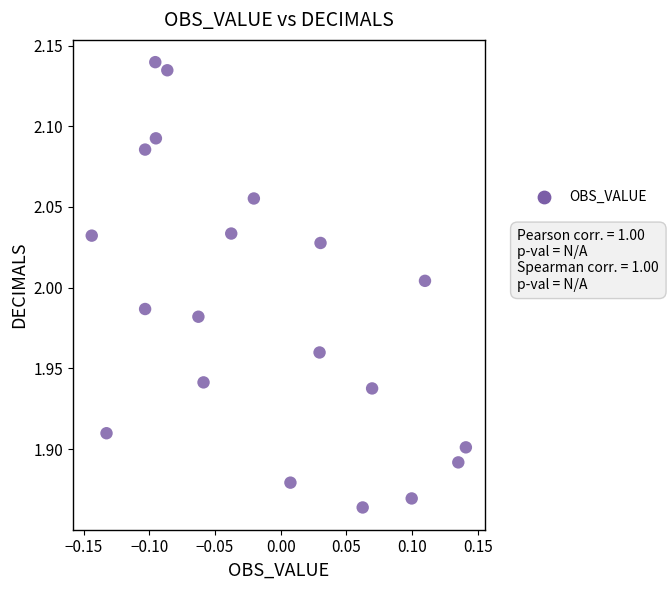

What is the range of Y values (max minus min)?

0.3